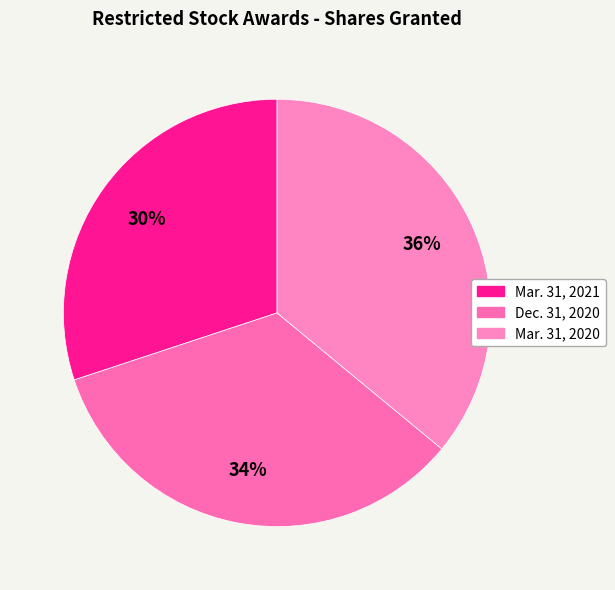

True or false: Mar. 31, 2021 accounts for 17% of the total.

False